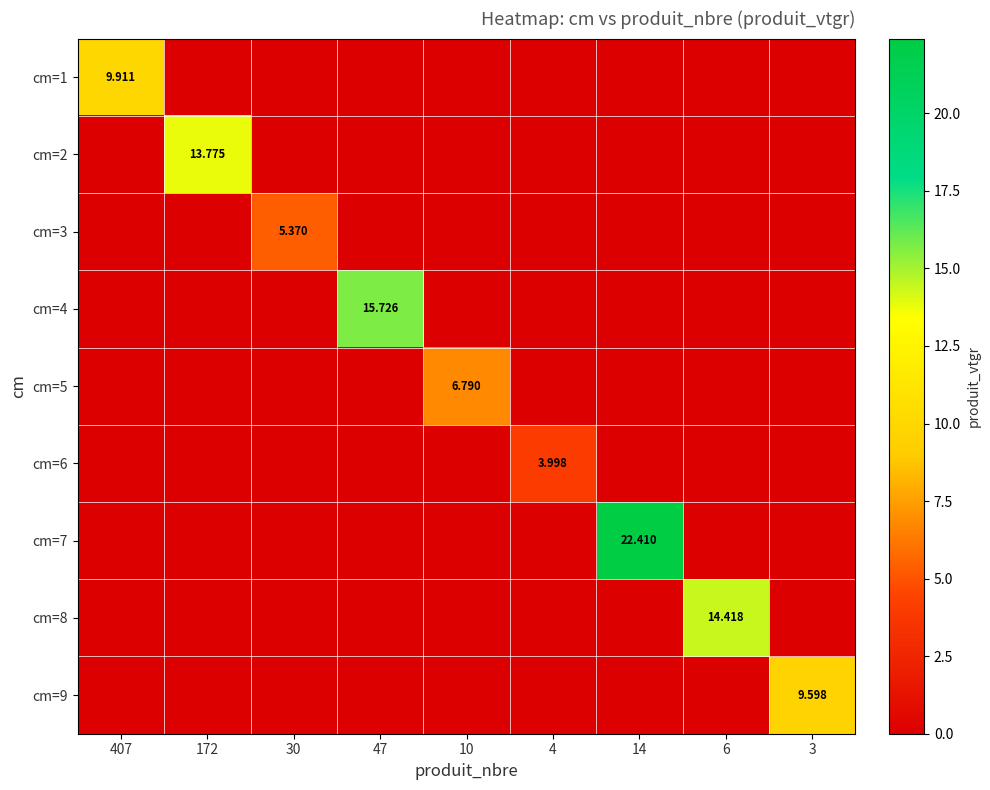

How many categories are shown in the chart?

9